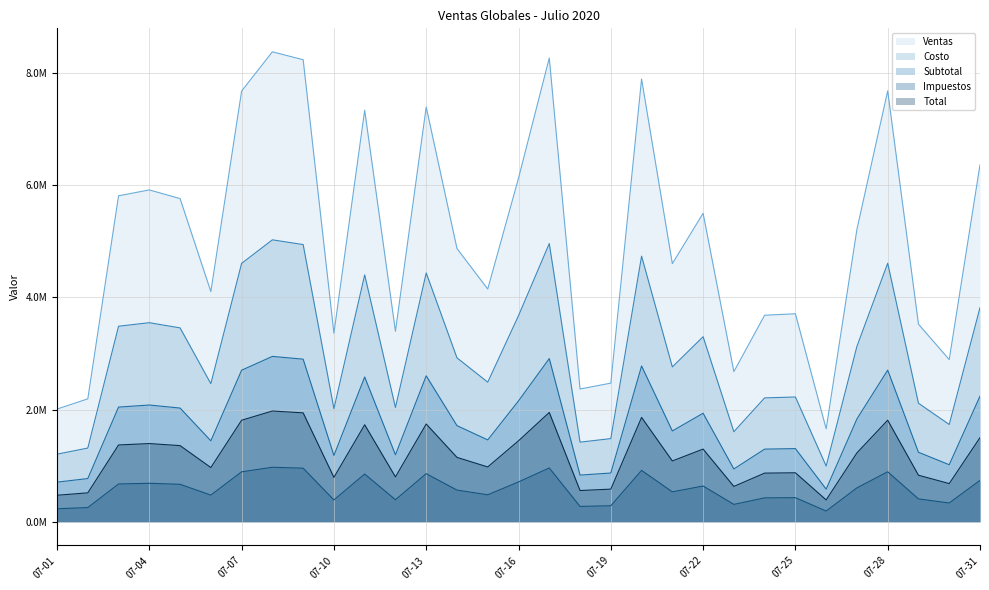

What is the value of the Subtotal point at the 1st from the left?

707681.2